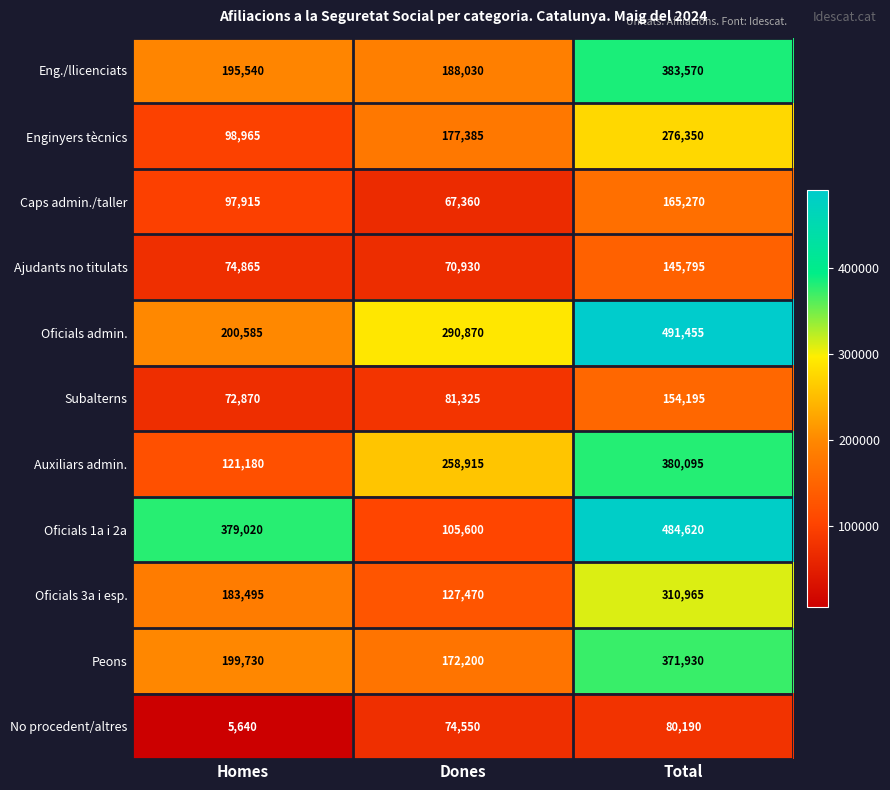

Rank the series by their maximum value, from highest to lowest.

Oficials admin., Oficials 1a i 2a, Eng./llicenciats, Auxiliars admin., Peons, Oficials 3a i esp., Enginyers tècnics, Caps admin./taller, Subalterns, Ajudants no titulats, No procedent/altres